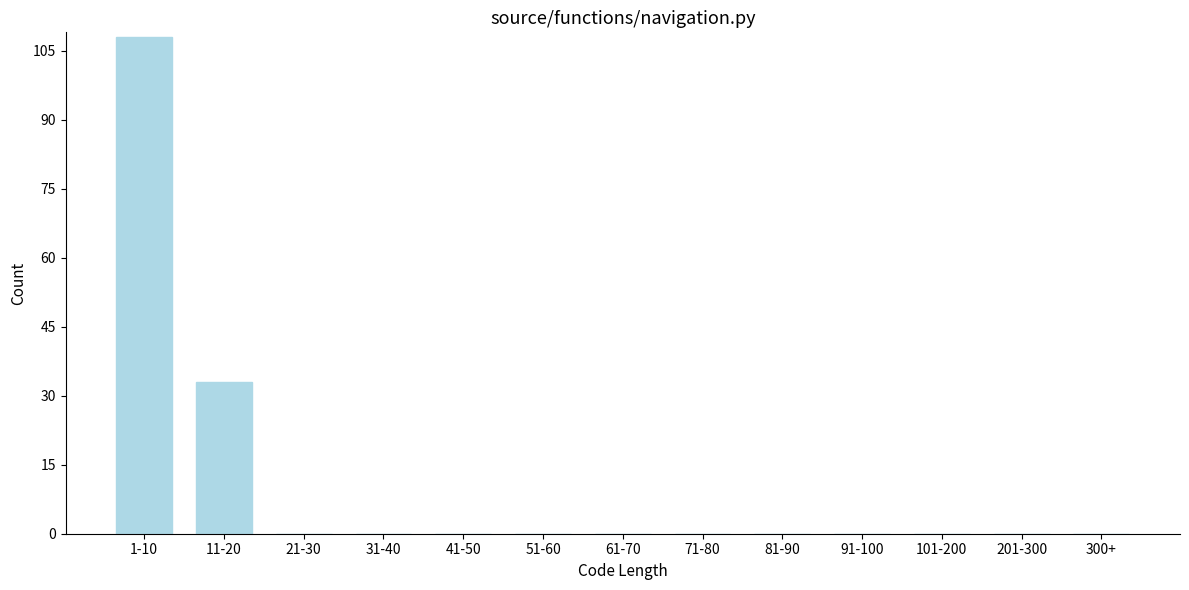

Reading right to left, extract all data points from this chart.

300+=0	201-300=0	101-200=0	91-100=0	81-90=0	71-80=0	61-70=0	51-60=0	41-50=0	31-40=0	21-30=0	11-20=33	1-10=108